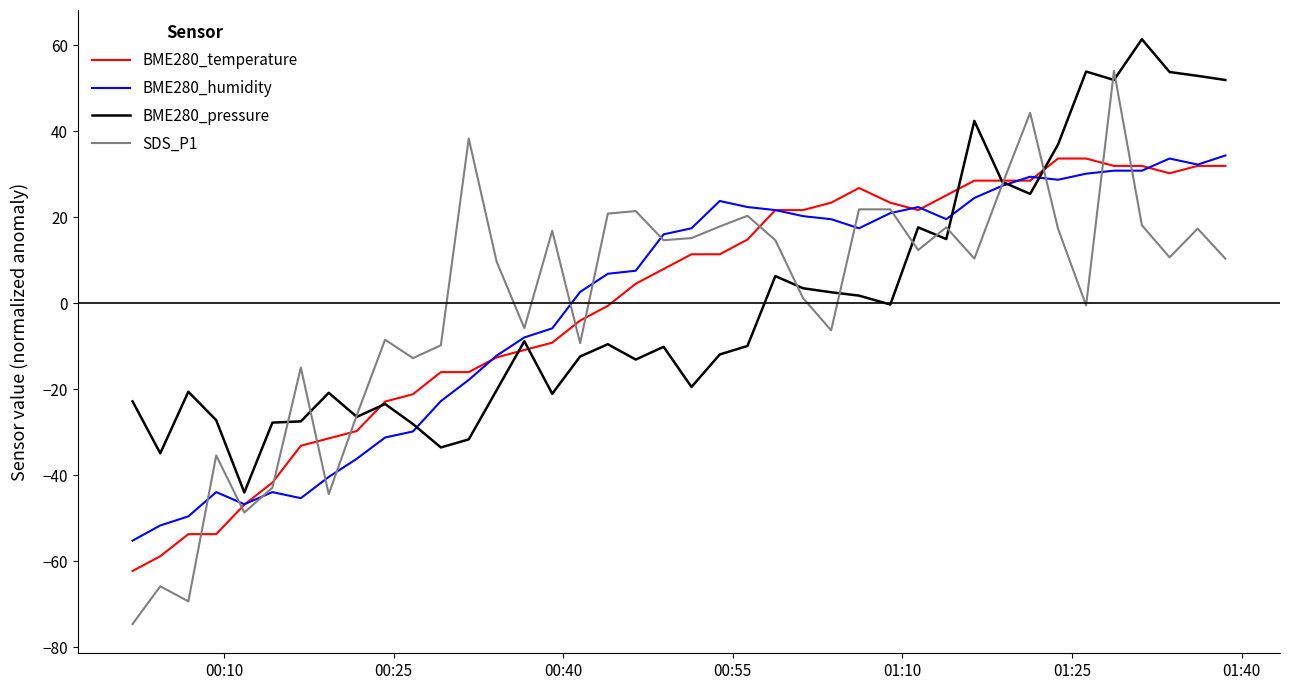

After their last crossing, which series has the higher values: SDS_P1 or BME280_humidity?

BME280_humidity